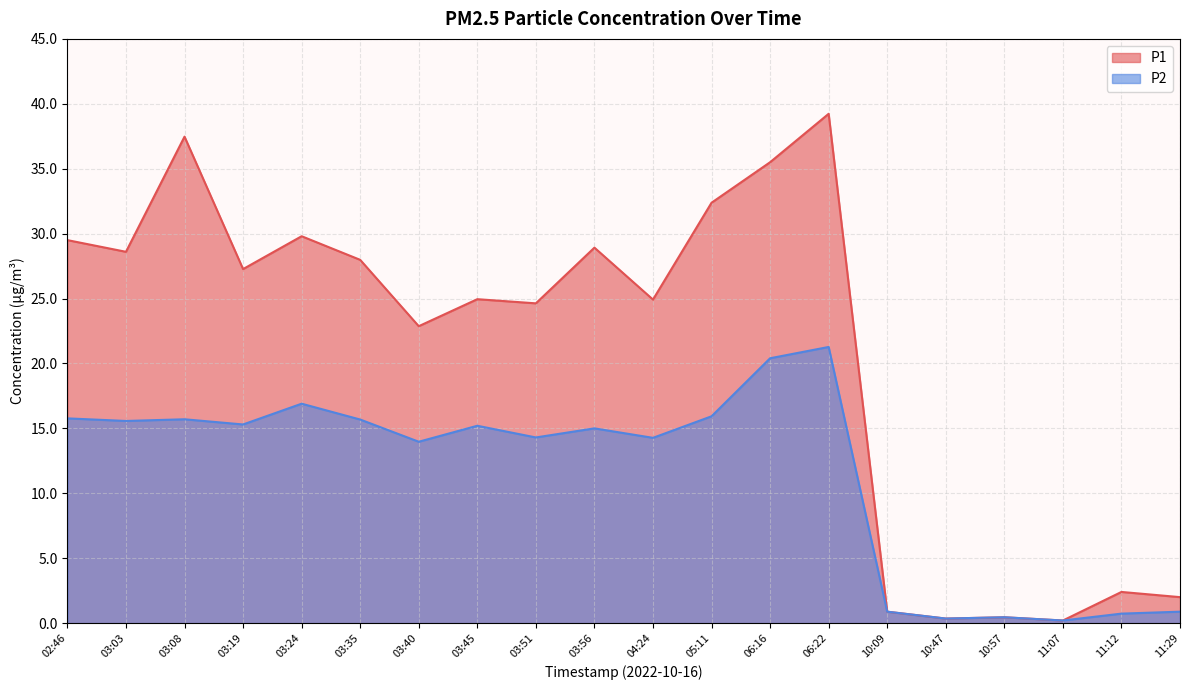

Which category has the highest value across all series?

06:22